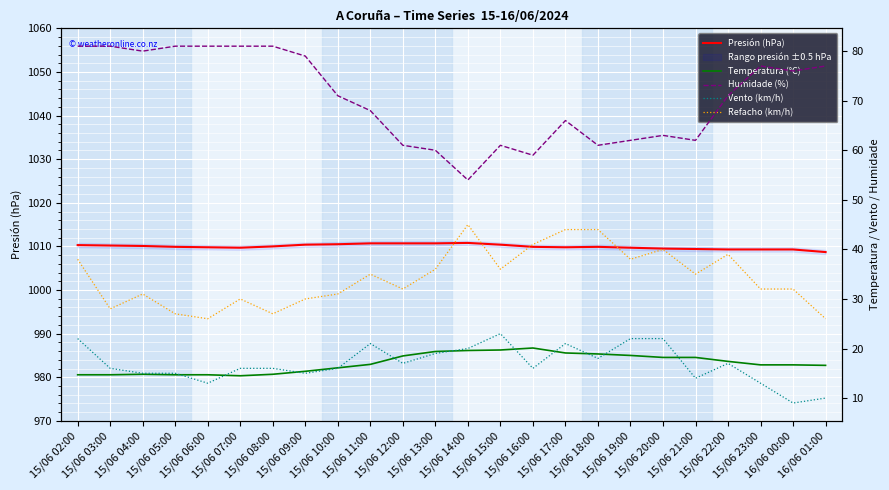

In Vento (km/h), how many points are lower than both neighbors (excluding endpoints)?

7